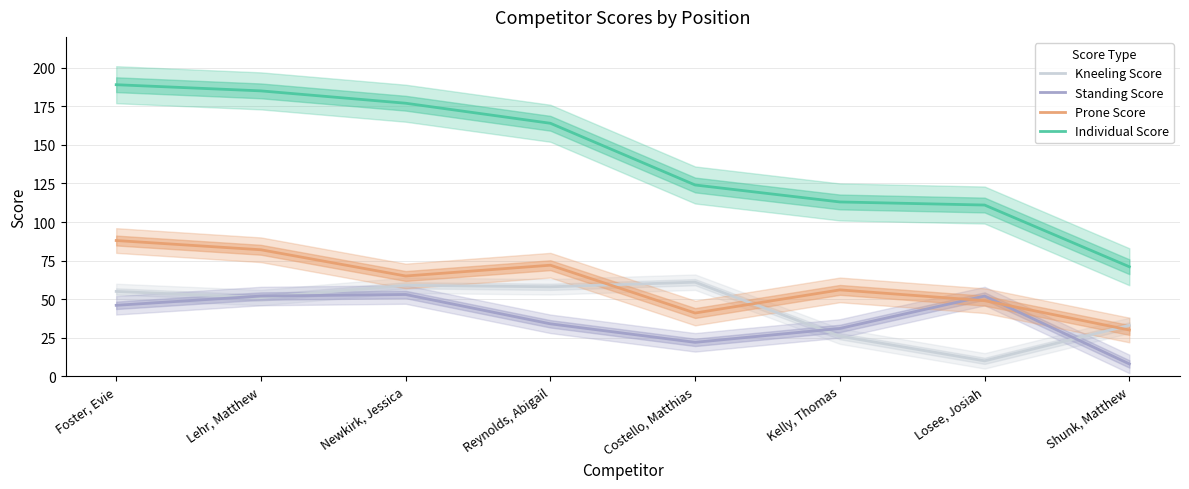

What is the value of the Standing Score point at the 3rd from the left?

53